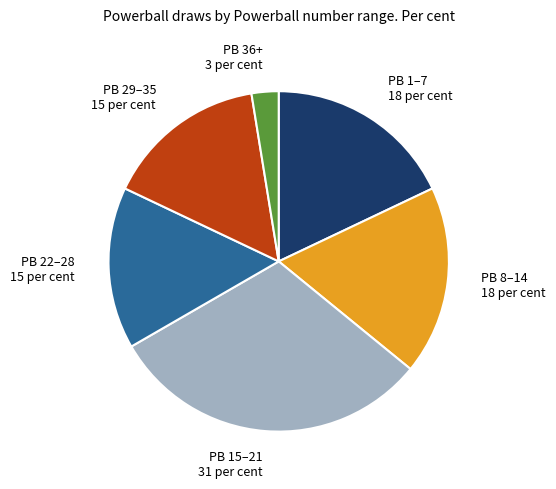

What is the largest slice in the pie chart?

PB 15–21 31 per cent